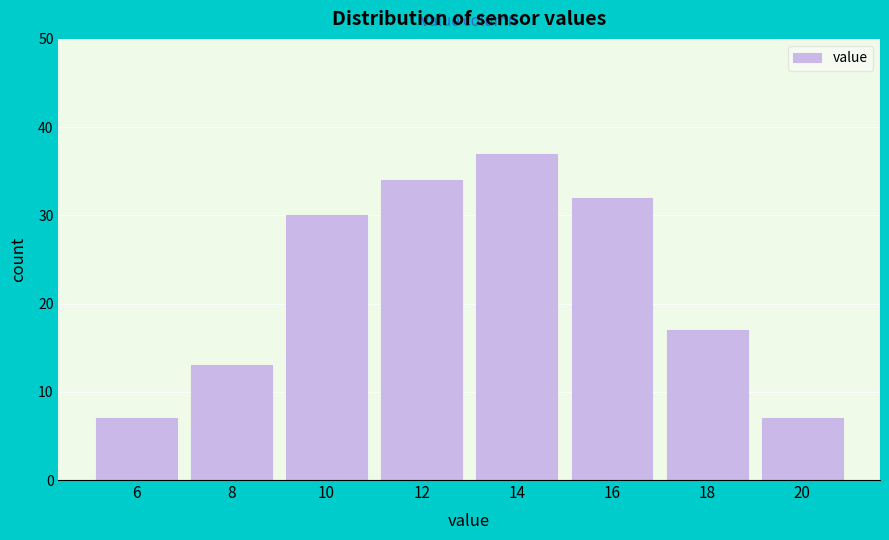

Reading left to right, transcribe all the data shown in this chart.

6=7	8=13	10=30	12=34	14=37	16=32	18=17	20=7